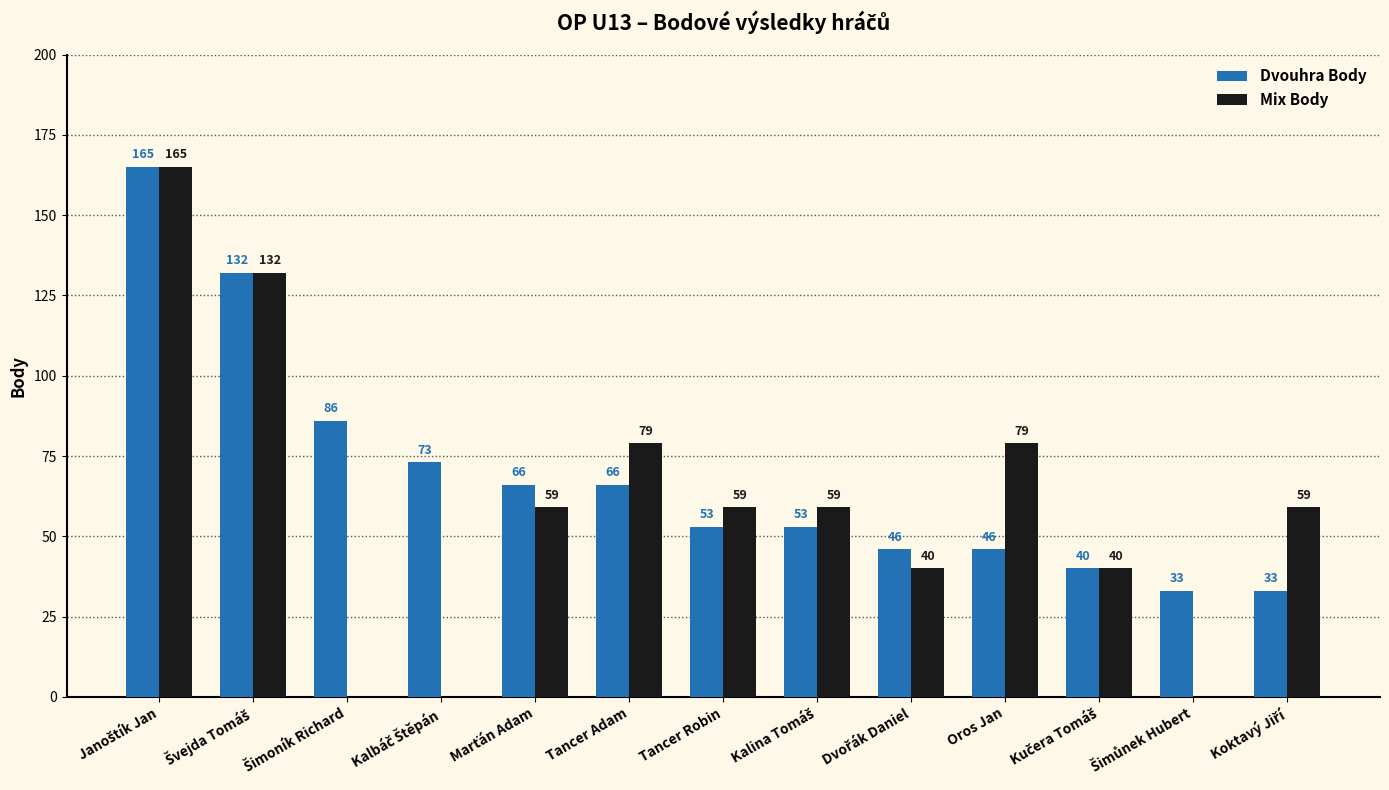

Count the Mix Body values in the range 40 to 79.

8